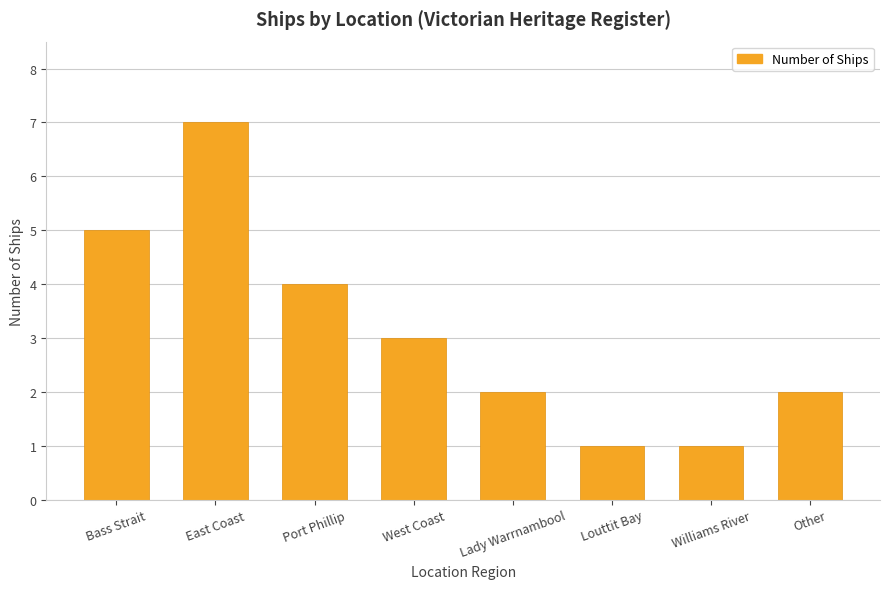

What is the label of the 1st bar from the left?

Bass Strait